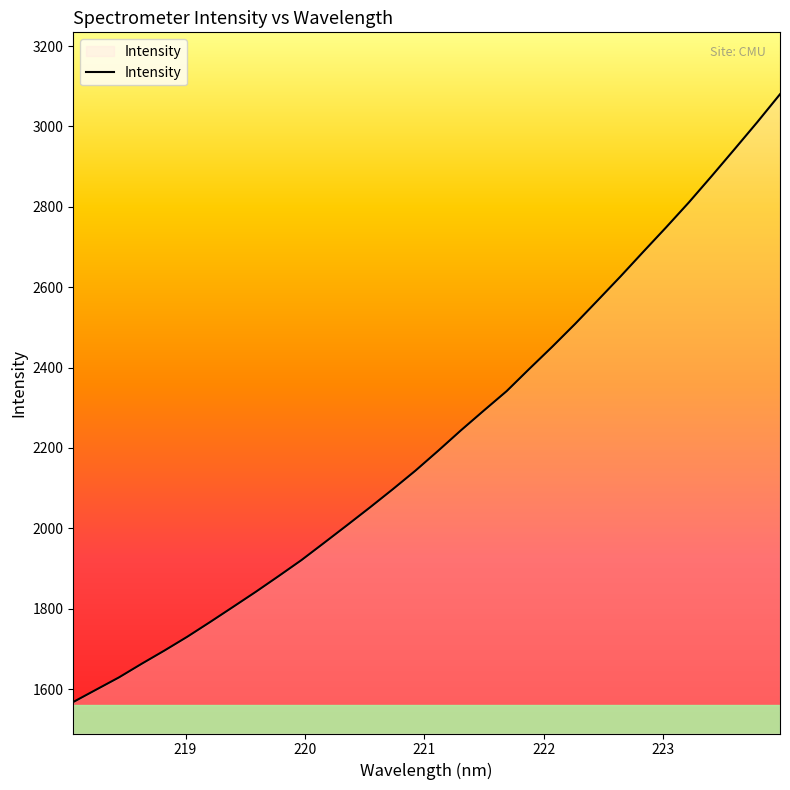

What is the difference between the maximum and minimum values?

1512.3